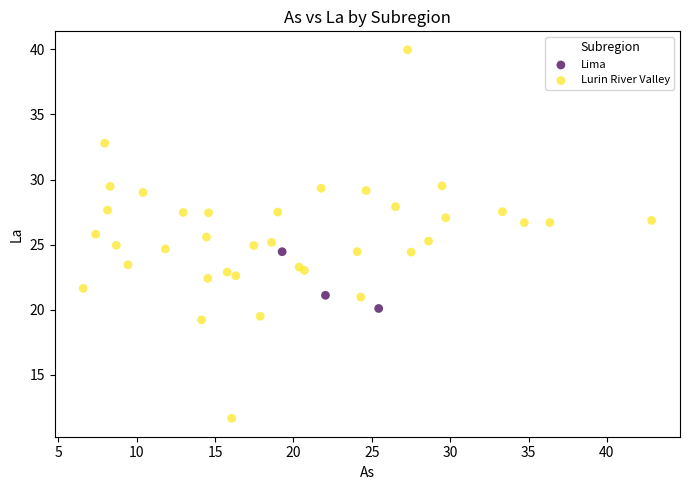

Which series has the widest spread of Y values?

Lurin River Valley